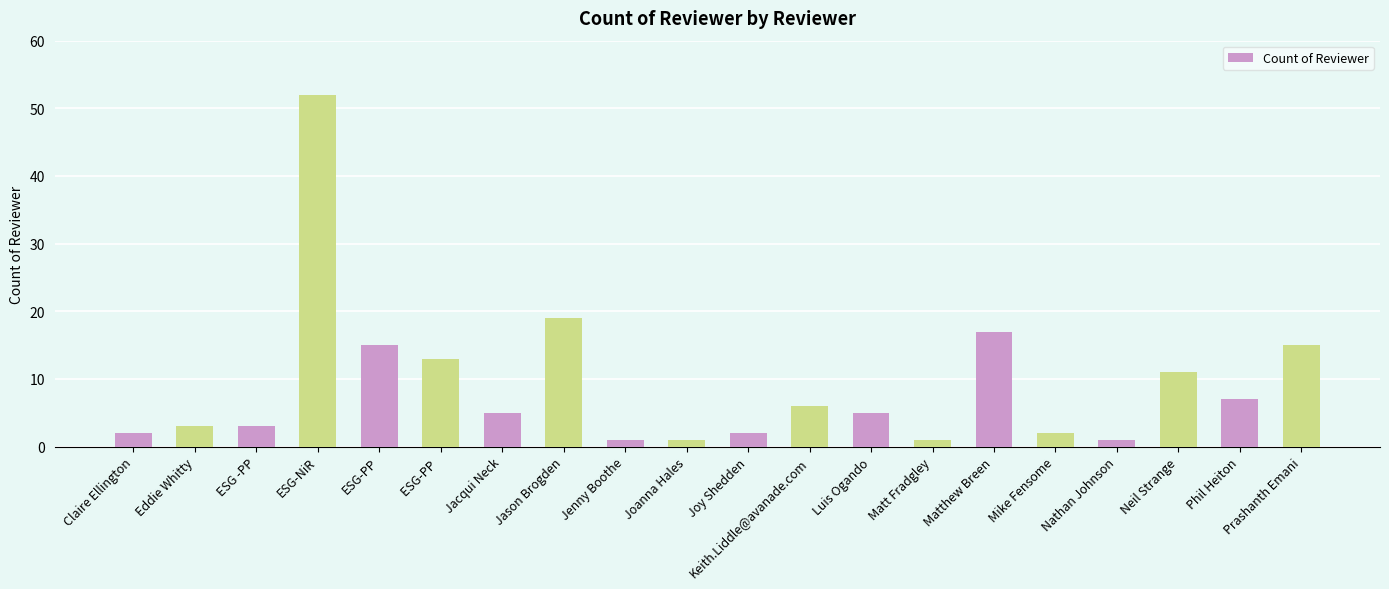

Are the bars horizontal?

No